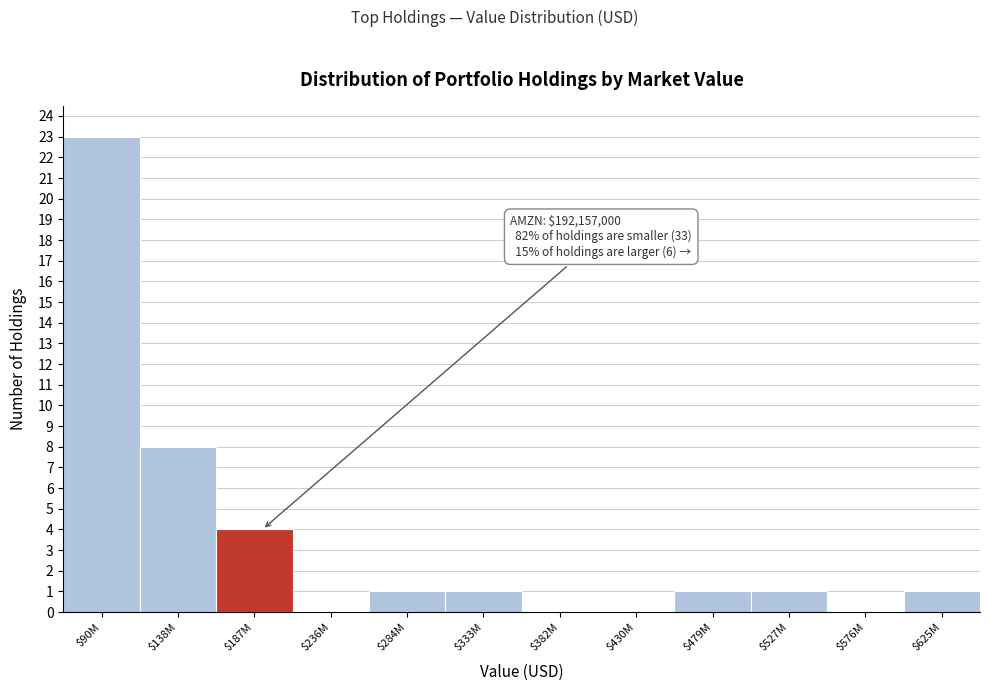

Which category has the highest value across all series?

$90M